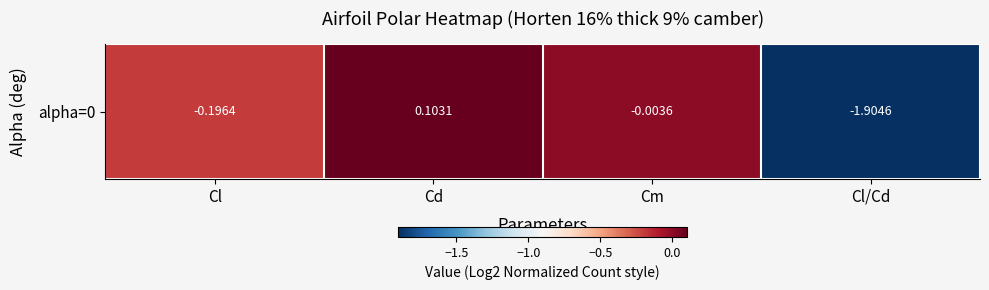

What is the greatest value displayed?

0.1